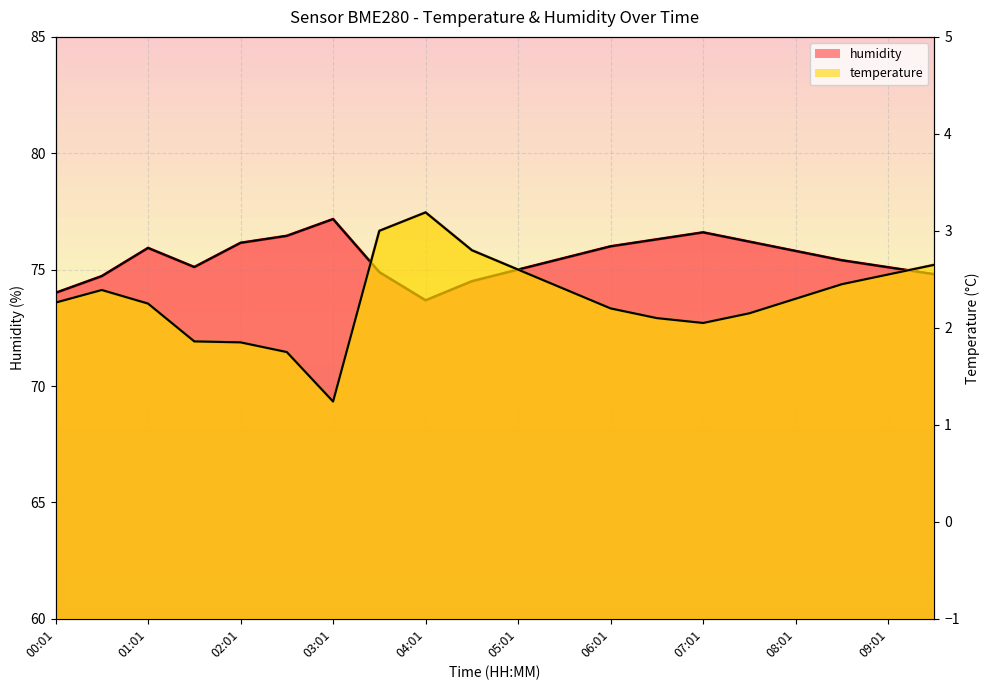

Reading left to right, transcribe all the data shown in this chart.

temperature: 00:01=2.3	00:31=2.4	01:01=2.2	01:31=1.9	02:01=1.9	02:31=1.8	03:01=1.2	03:31=3.0	04:01=3.2	04:31=2.8	05:01=2.6	05:31=2.4	06:01=2.2	06:31=2.1	07:01=2.0	07:31=2.1	08:01=2.3	08:31=2.5	09:01=2.5	09:31=2.6
humidity: 00:01=74.0	00:31=74.7	01:01=75.9	01:31=75.1	02:01=76.2	02:31=76.5	03:01=77.2	03:31=74.9	04:01=73.7	04:31=74.5	05:01=75.0	05:31=75.5	06:01=76.0	06:31=76.3	07:01=76.6	07:31=76.2	08:01=75.8	08:31=75.4	09:01=75.1	09:31=74.8